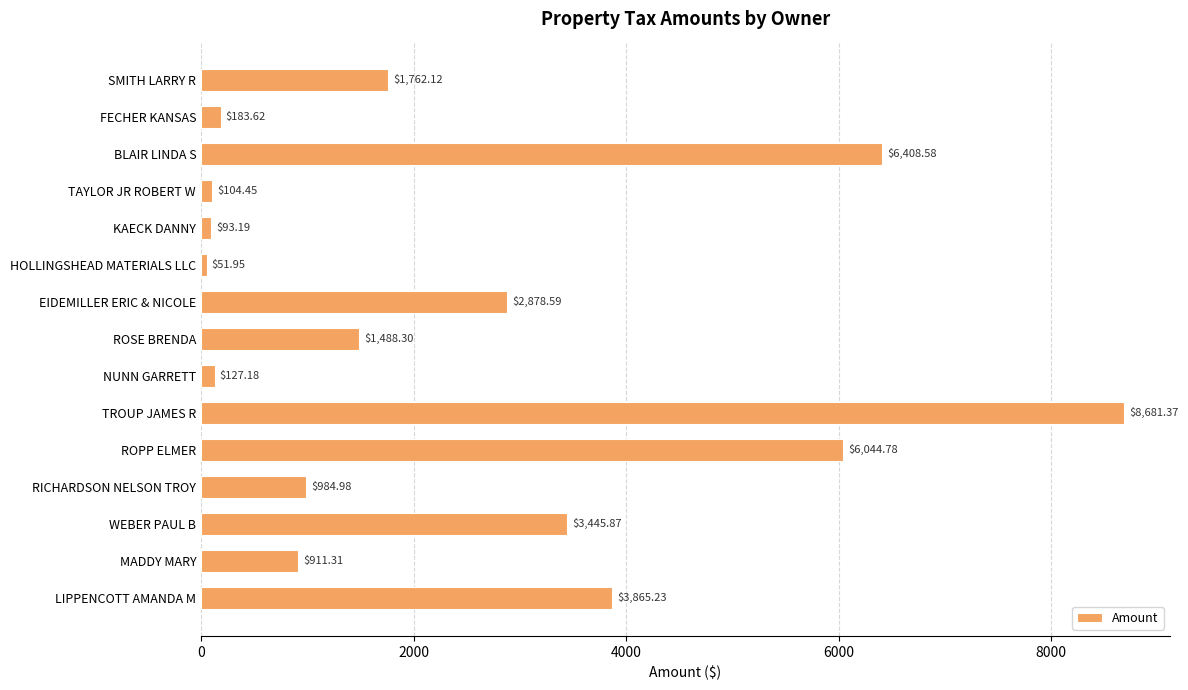

What is the change in value from NUNN GARRETT to WEBER PAUL B?

+3318.7